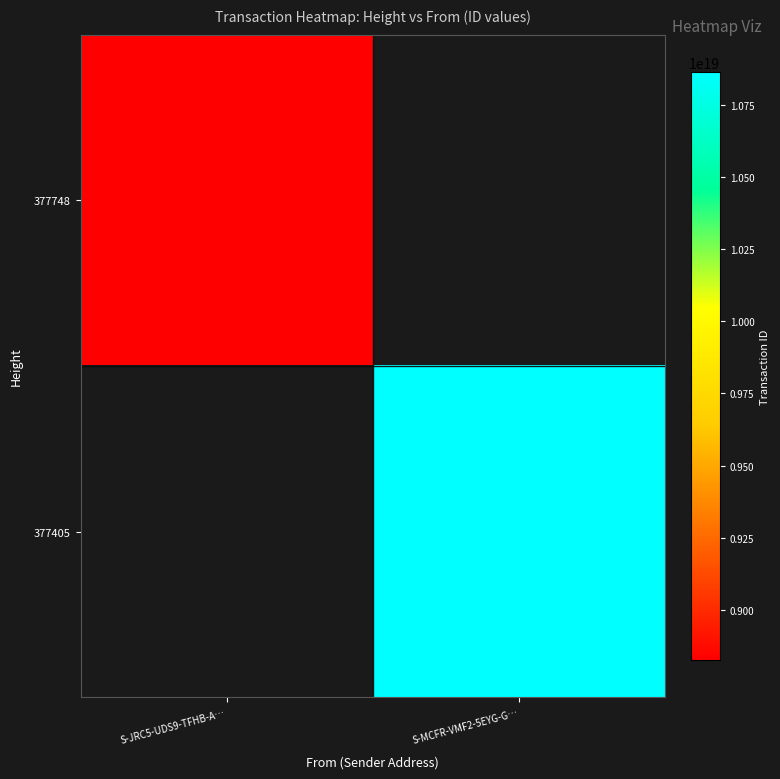

Rank the categories by 377405 value from highest to lowest.

S-JRC5-UDS9-TFHB-A…, S-MCFR-VMF2-5EYG-G…